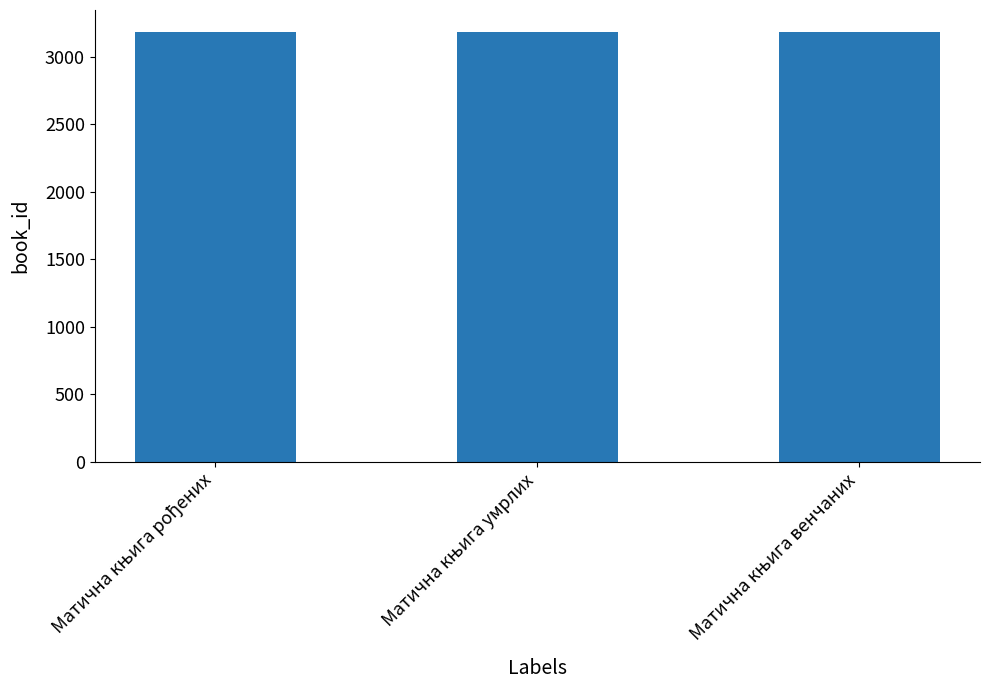

What is the sum of all values?

9561